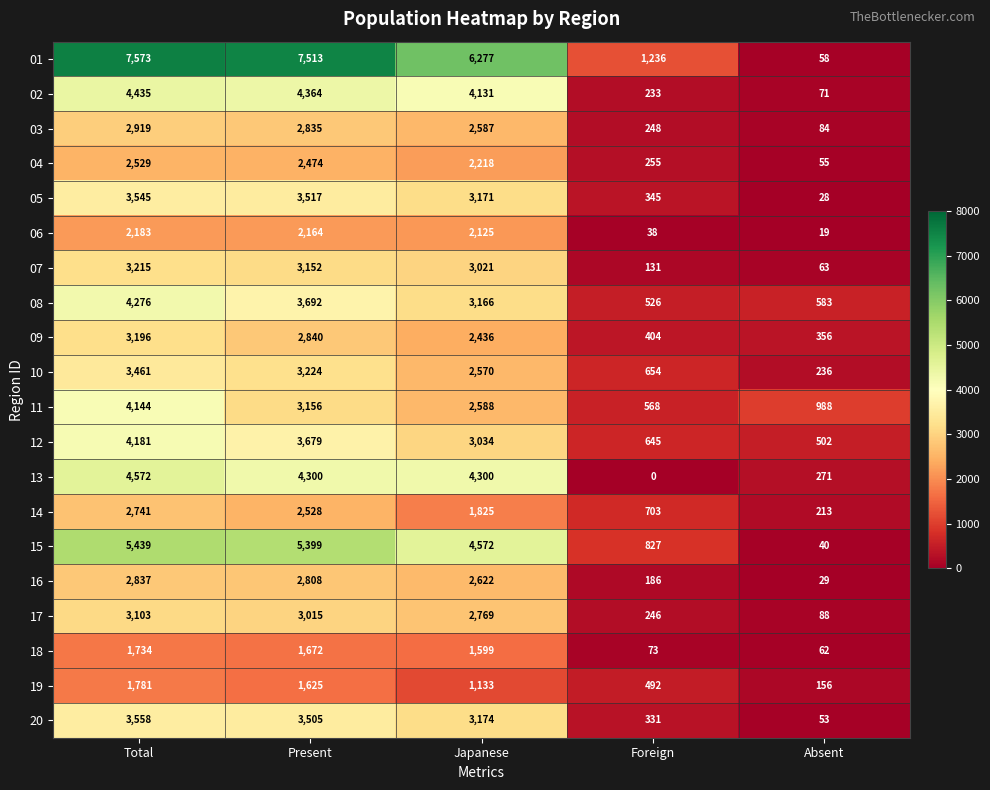

Rank the series at Absent from highest to lowest value.

11, 08, 12, 09, 13, 10, 14, 19, 17, 03, 02, 07, 18, 01, 04, 20, 15, 16, 05, 06